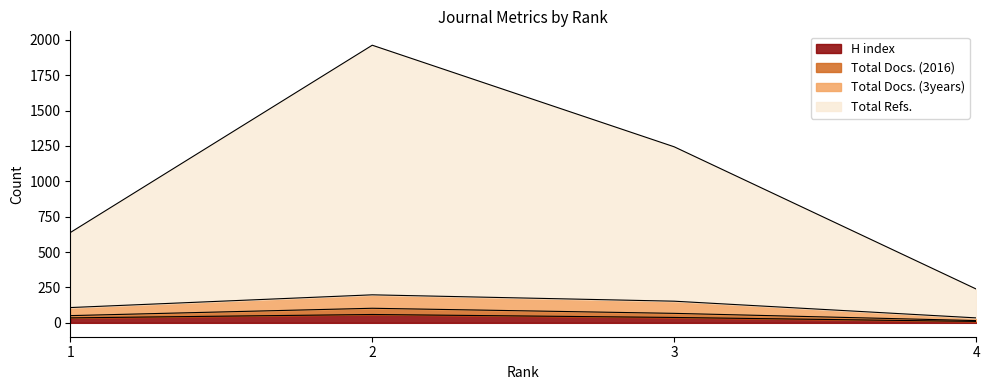

What is the total value across all series at 4?

284